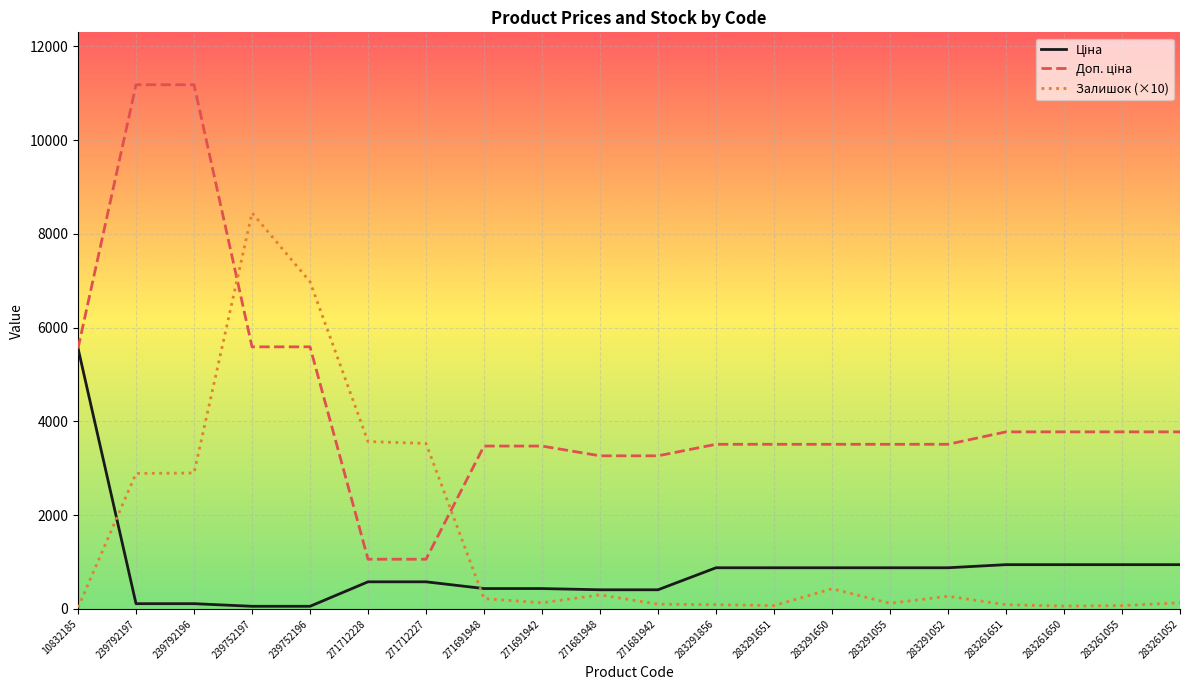

The value of Залишок (×10) at 239792197 is 2890.0. True or false?

True